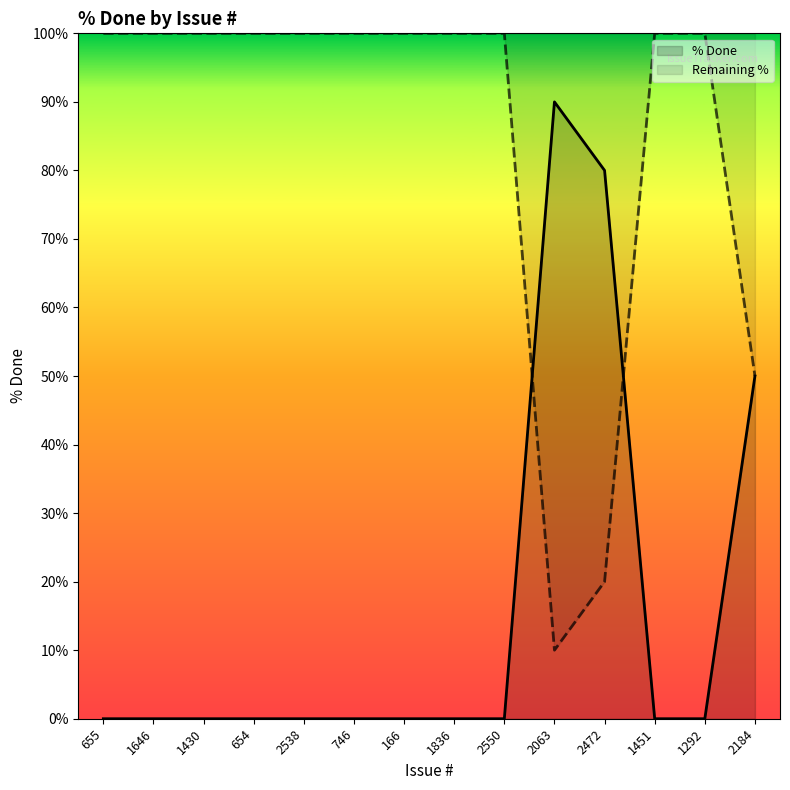

True or false: the data shows 0 at 1292.

True